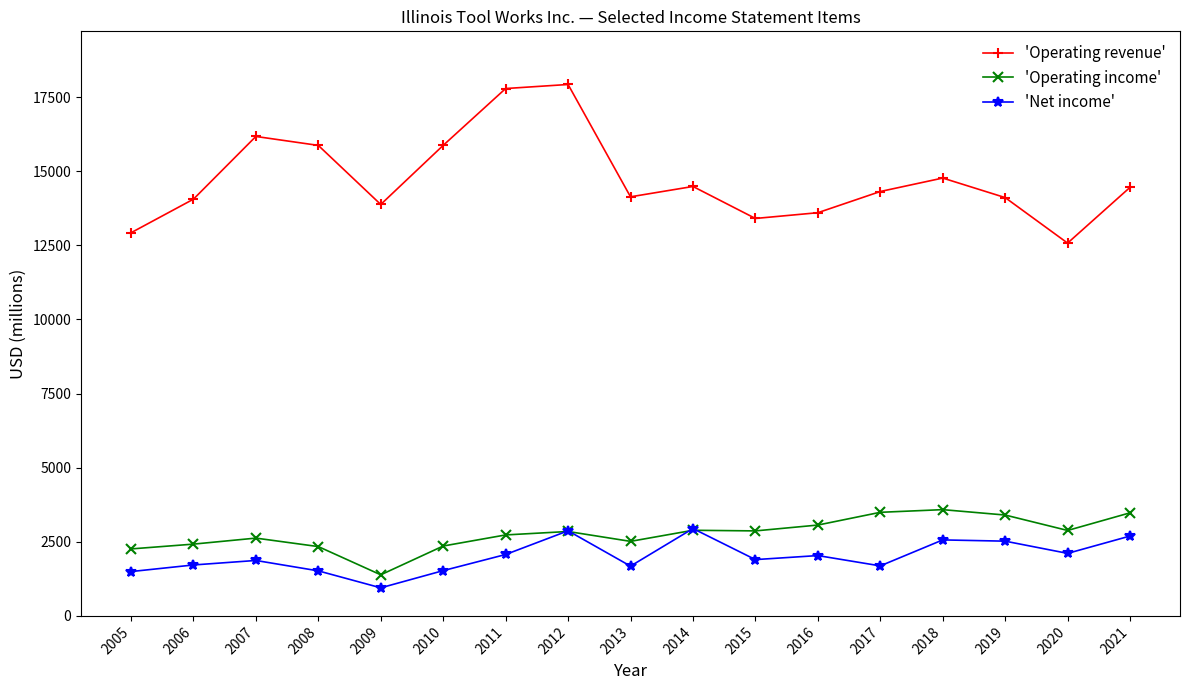

The value of 'Operating revenue' at 2007 is 5738. True or false?

False